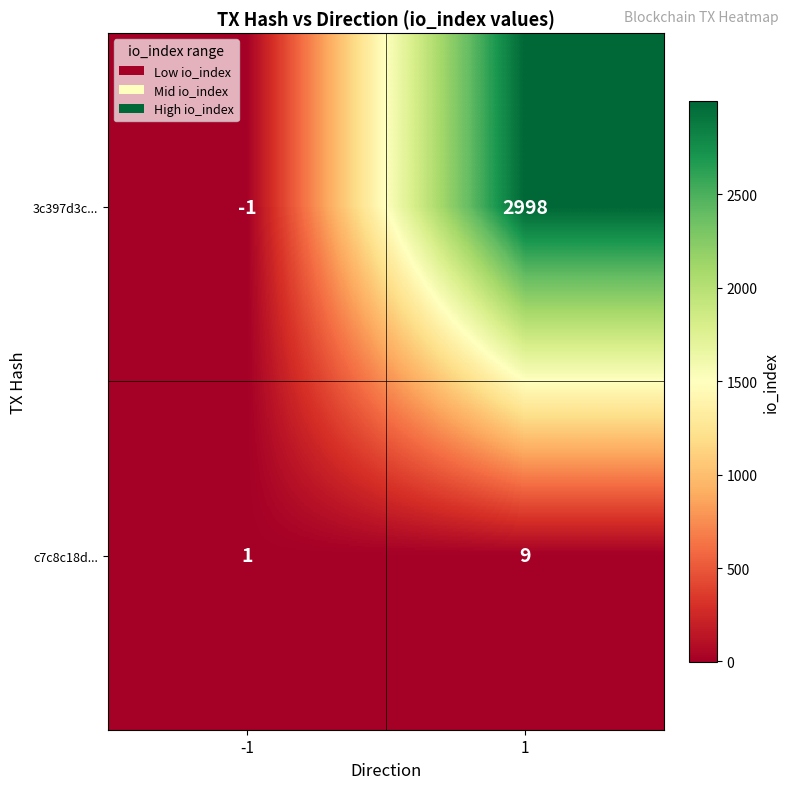

At which category does the chart reach its peak across all series?

1